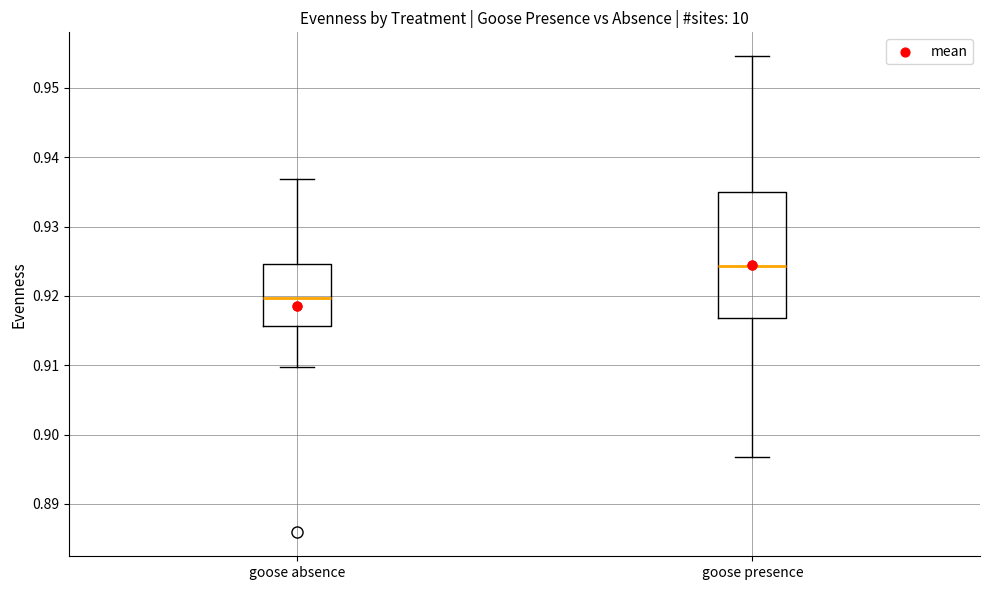

Which box has the lowest median line?

goose absence